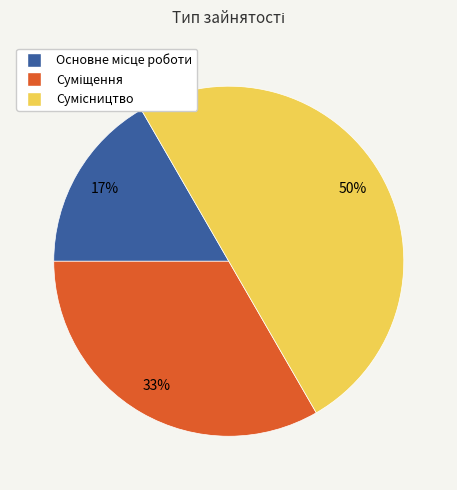

To the nearest percent, what is the difference between the largest and smallest slice percentages?

33%